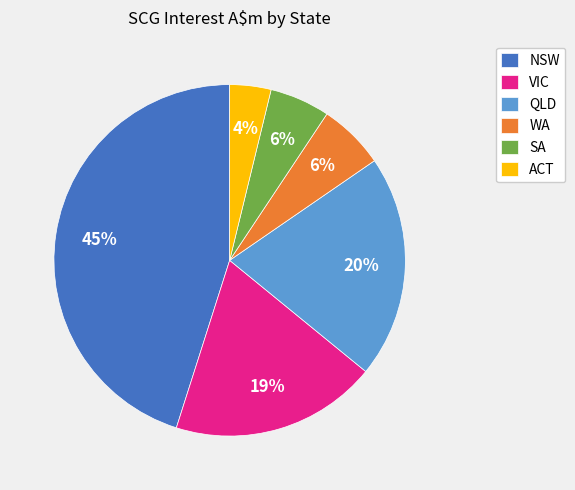

What percentage is the NSW slice, to the nearest percent?

45%